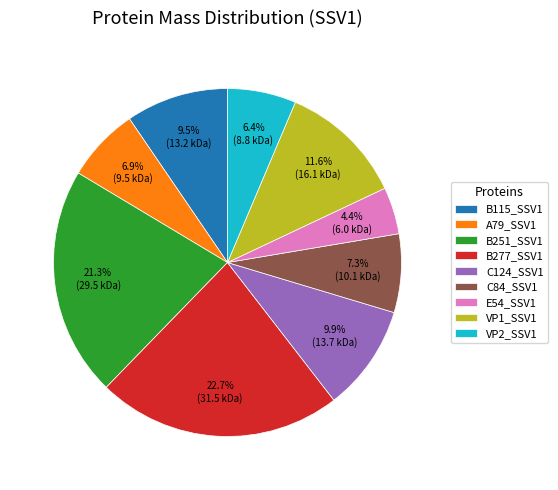

Approximately how many times larger is the value at VP2_SSV1 compared to E54_SSV1?

1.5